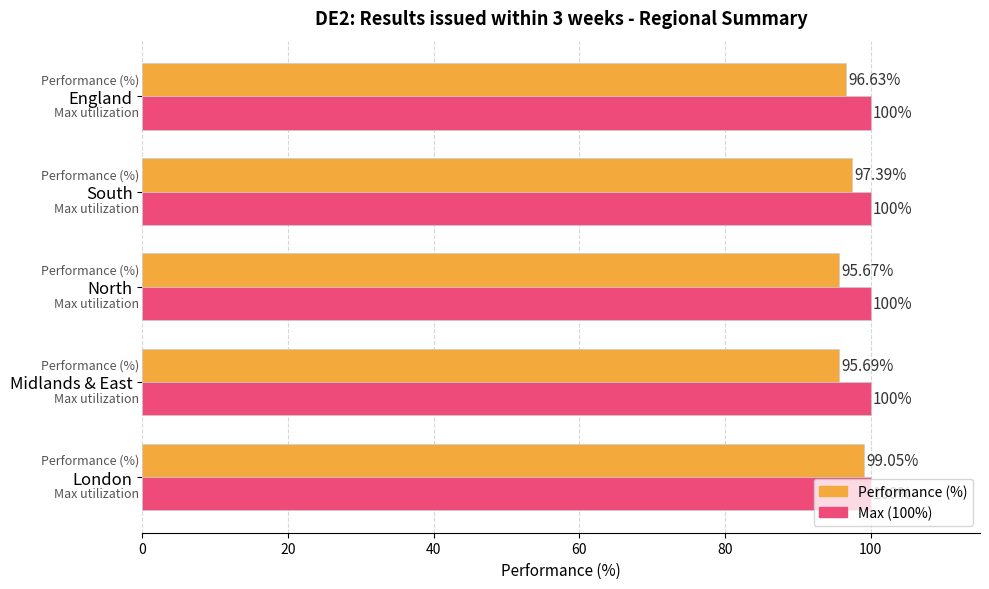

What are all the series names shown in the legend?

Performance (%), Max (100%)